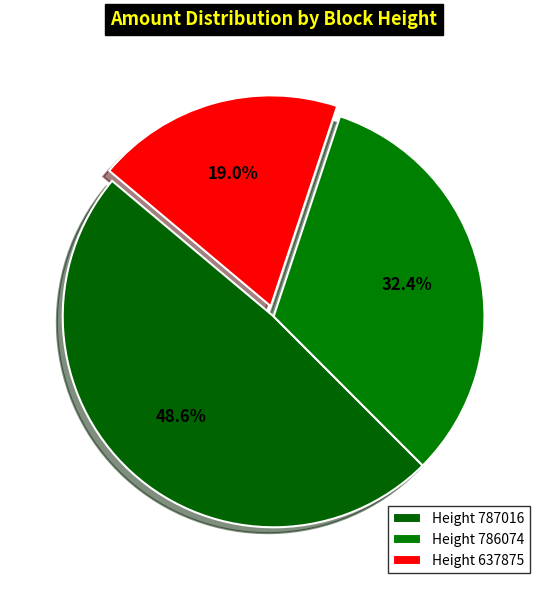

How many segments does this pie chart have?

3